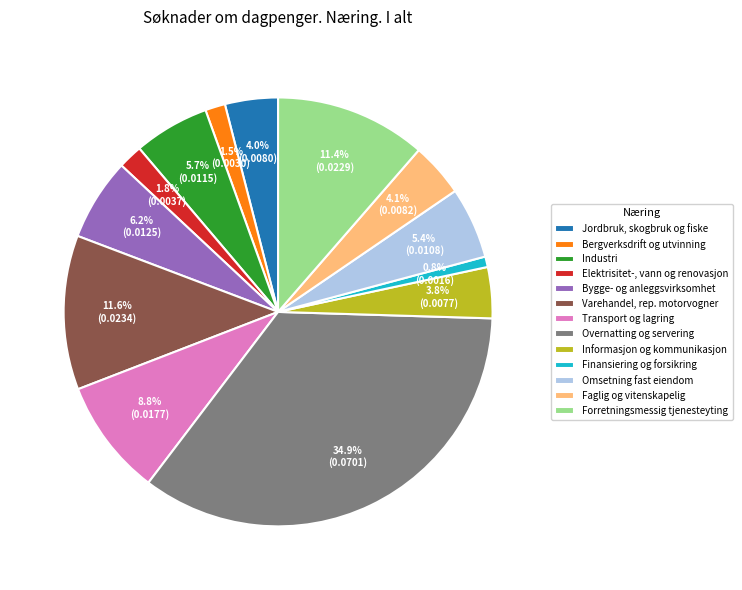

Between Jordbruk, skogbruk og fiske and Elektrisitet-, vann og renovasjon, which is larger?

Jordbruk, skogbruk og fiske